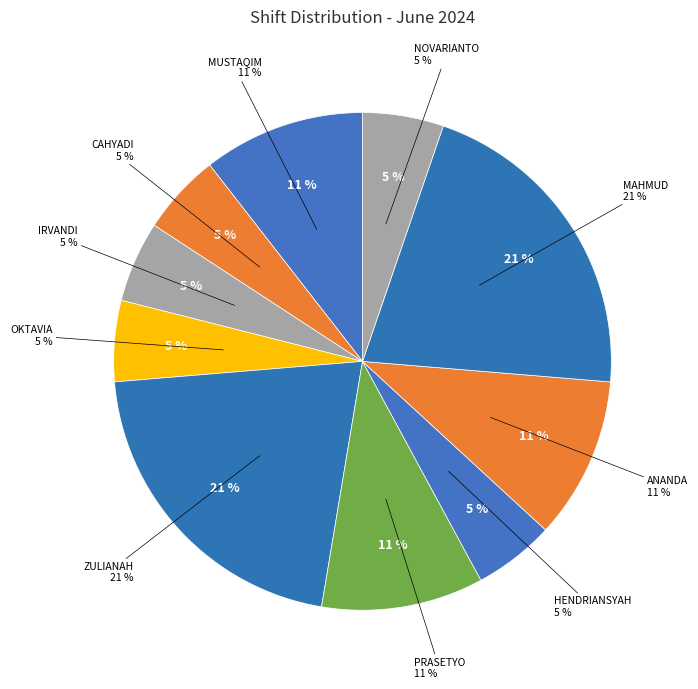

Which category has the biggest portion of the pie?

NITA ZULIANAH